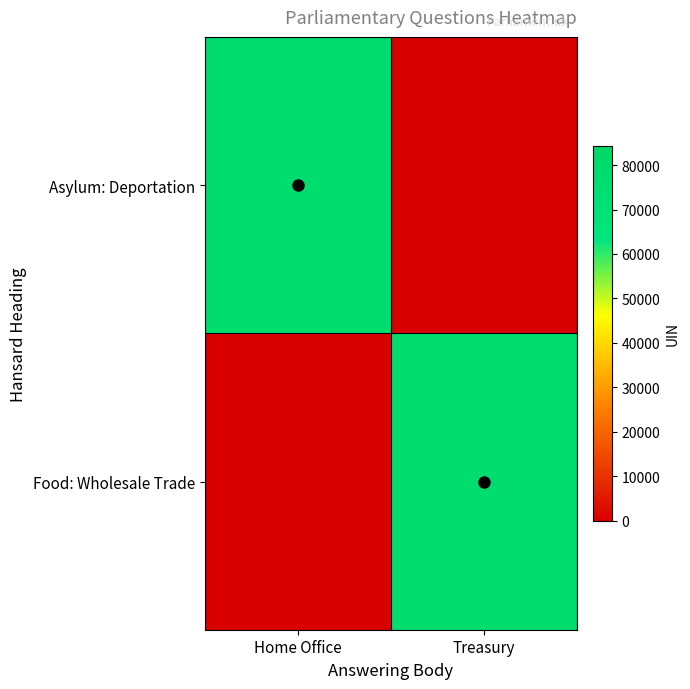

Which has a higher value, Home Office or Treasury?

Home Office